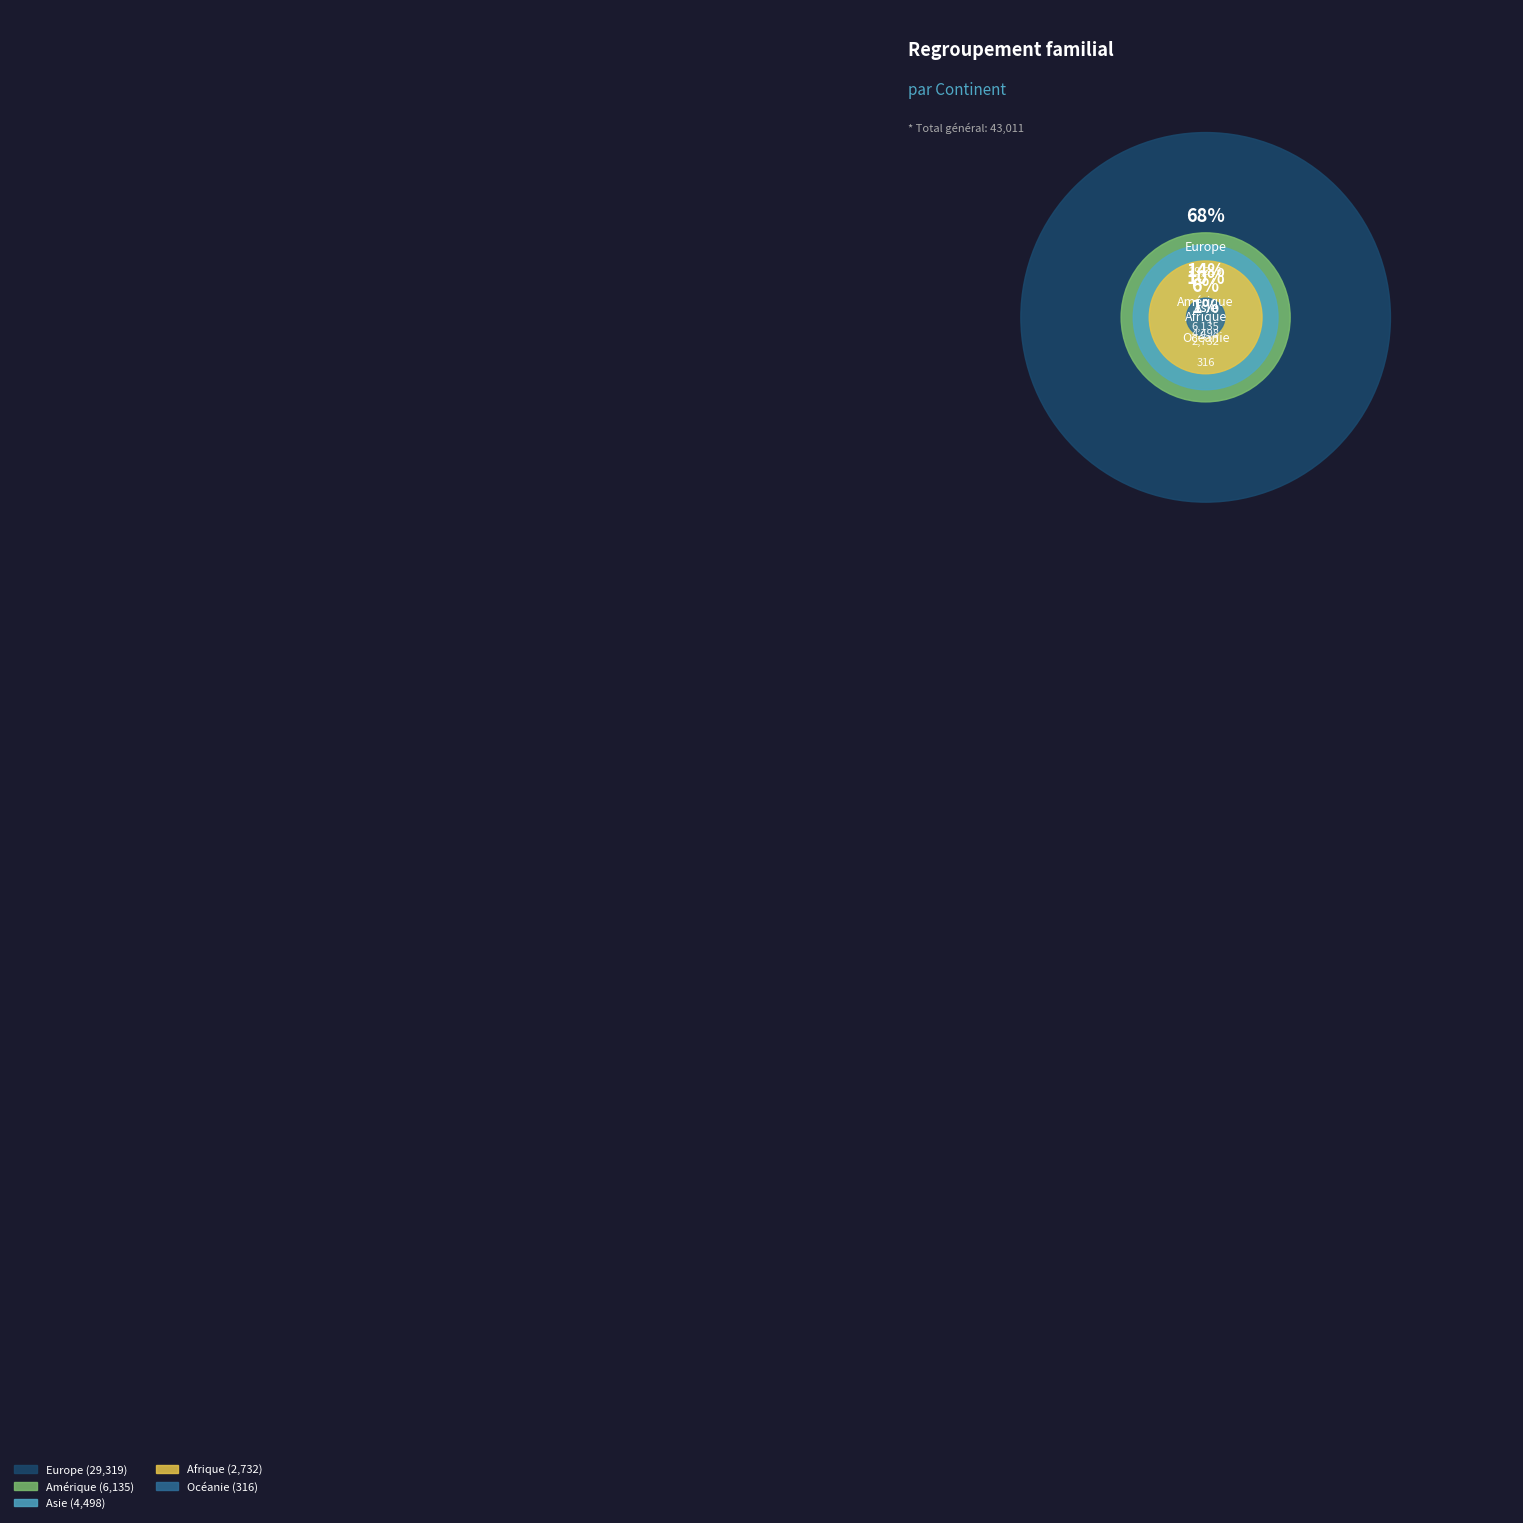

Is it true that Europe is 68% of the pie?

True